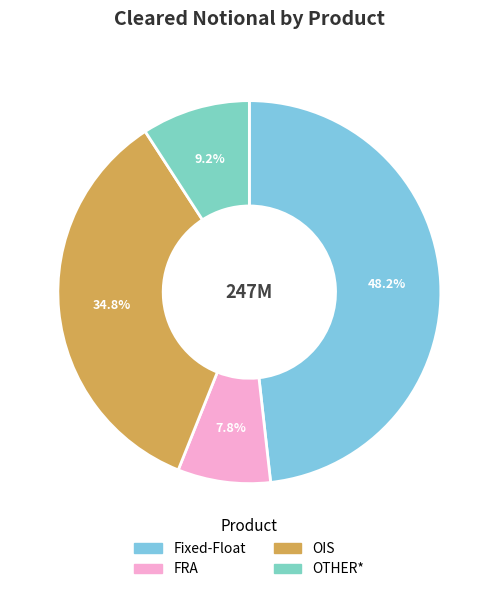

Rank the categories by value from highest to lowest.

Fixed-Float, OIS, OTHER*, FRA